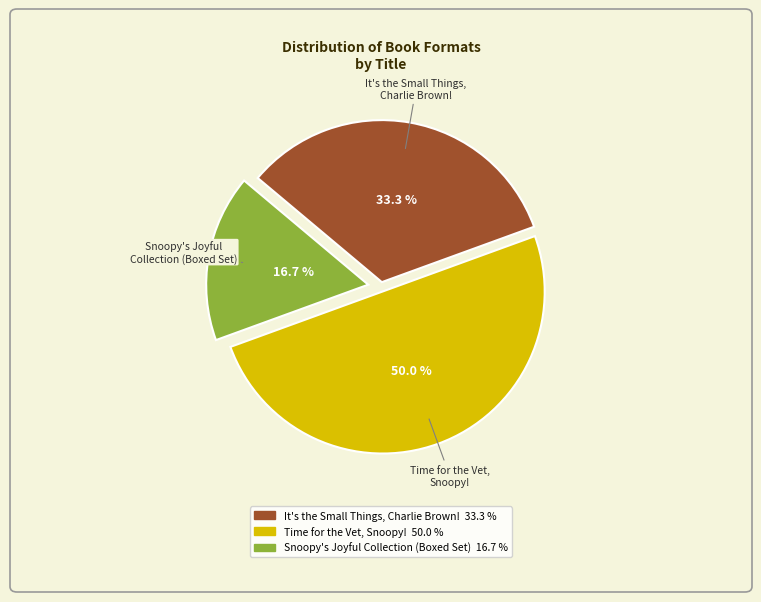

Approximately how many times larger is the value at Snoopy's Joyful Collection (Boxed Set) compared to Time for the Vet, Snoopy!?

0.3